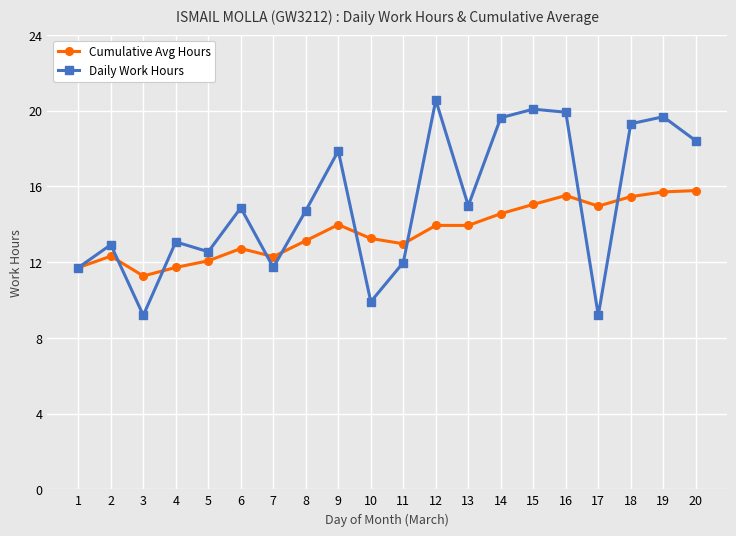

Rank the series by their average value, from highest to lowest.

Daily Work Hours, Cumulative Avg Hours